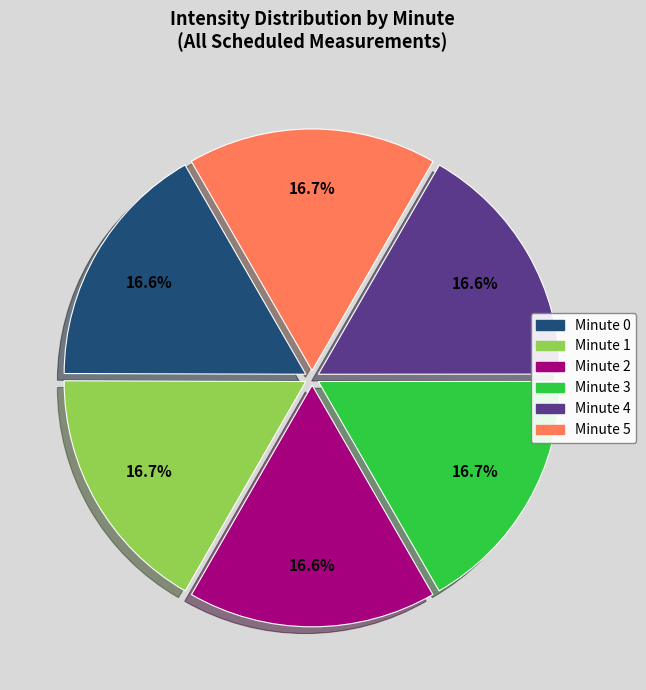

True or false: Minute 0 accounts for 29% of the total.

False